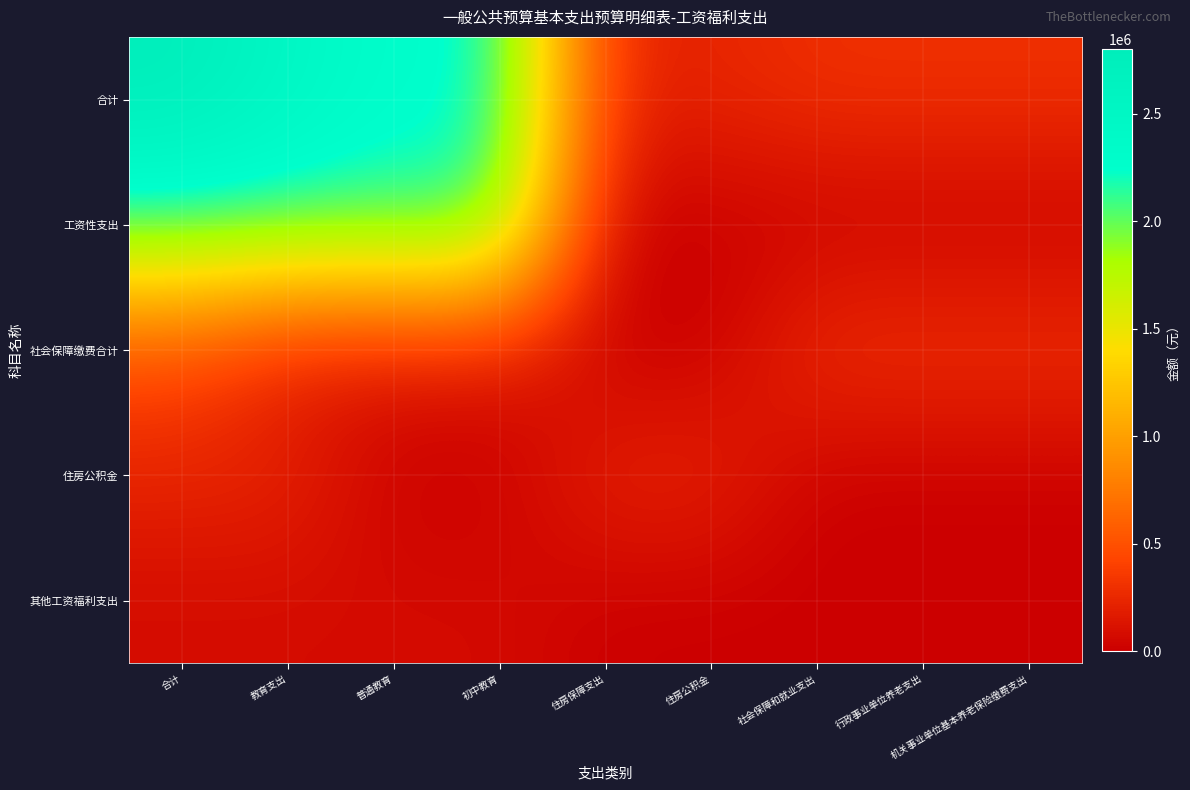

Reading left to right, transcribe all the data shown in this chart.

合计: 合计=2801427.2	教育支出=2498247.7	普通教育=2270863.1	初中教育=2270863.1	住房保障支出=227384.6	住房公积金=227384.6	社会保障和就业支出=303179.5	行政事业单位养老支出=303179.5	机关事业单位基本养老保险缴费支出=303179.5
工资性支出: 合计=2118792.0	教育支出=2118792.0	普通教育=2118792.0	初中教育=2118792.0	住房保障支出=0.0	住房公积金=0.0	社会保障和就业支出=0.0	行政事业单位养老支出=0.0	机关事业单位基本养老保险缴费支出=0.0
社会保障缴费合计: 合计=455250.6	教育支出=152071.1	普通教育=152071.1	初中教育=152071.1	住房保障支出=0.0	住房公积金=0.0	社会保障和就业支出=303179.5	行政事业单位养老支出=303179.5	机关事业单位基本养老保险缴费支出=303179.5
住房公积金: 合计=227384.6	教育支出=227384.6	普通教育=0.0	初中教育=0.0	住房保障支出=227384.6	住房公积金=227384.6	社会保障和就业支出=0.0	行政事业单位养老支出=0.0	机关事业单位基本养老保险缴费支出=0.0
其他工资福利支出: 合计=72570.2	教育支出=72570.2	普通教育=72570.2	初中教育=72570.2	住房保障支出=0.0	住房公积金=0.0	社会保障和就业支出=0.0	行政事业单位养老支出=0.0	机关事业单位基本养老保险缴费支出=0.0